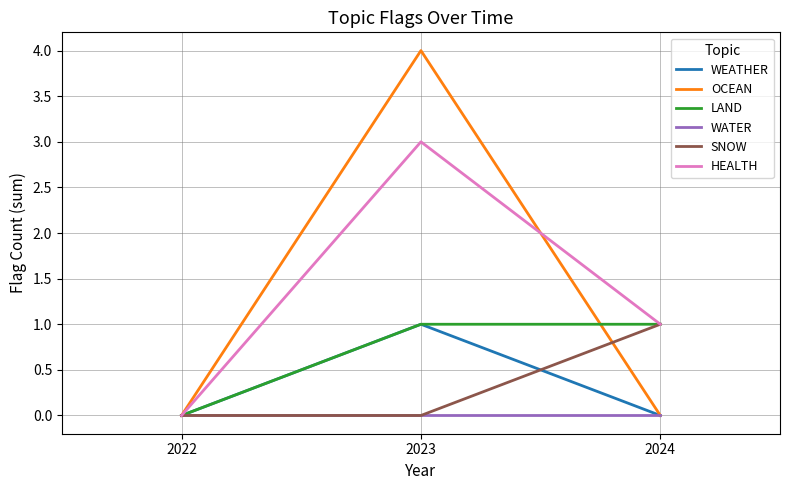

Count the LAND values in the range 0 to 1.

3